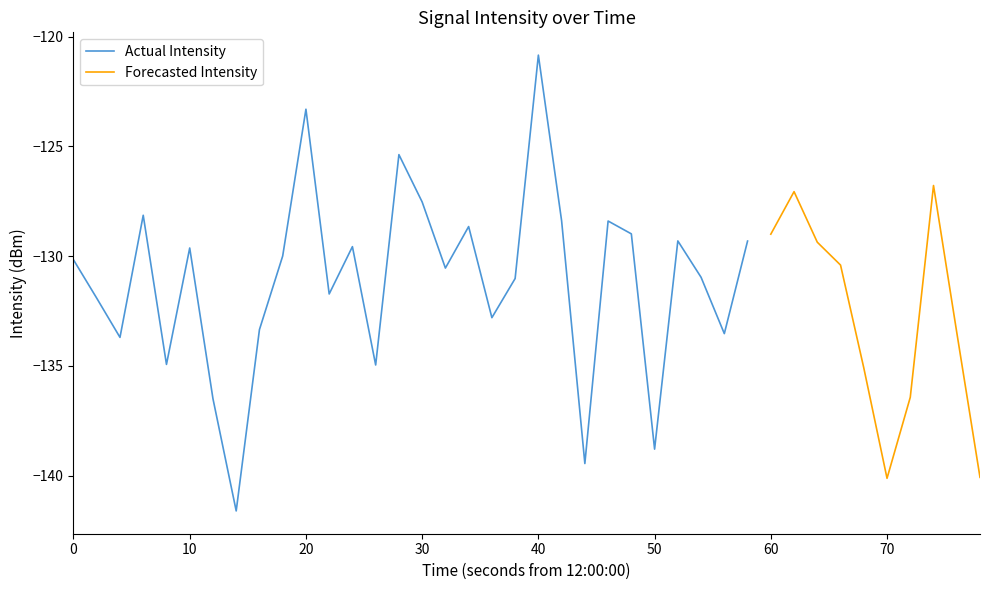

True or false: Actual Intensity has a value of -120.8 at 40.

True